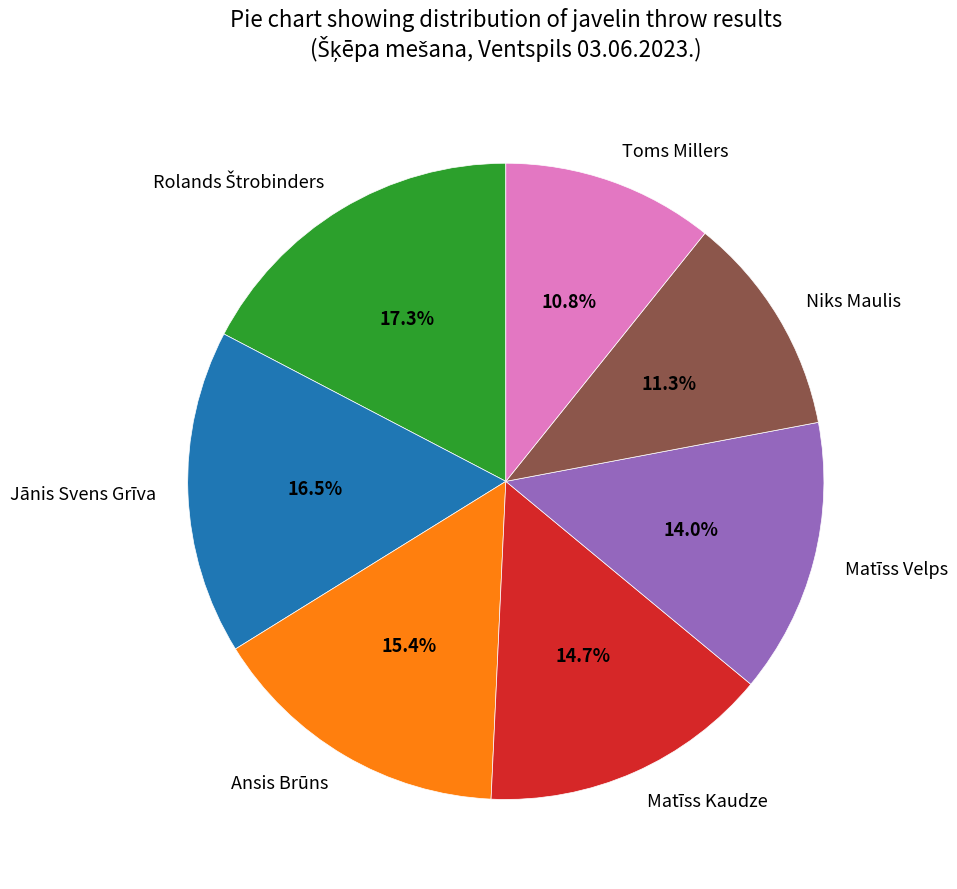

Does Matīss Kaudze account for over 50% of the chart?

No